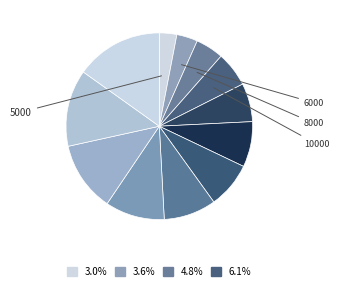

Which category has the biggest portion of the pie?

25000